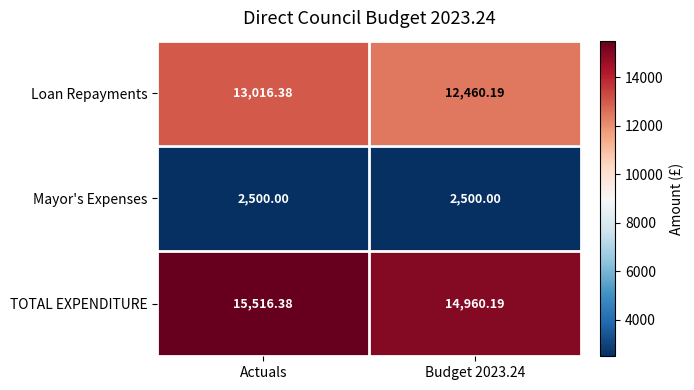

Which category has the highest value across all series?

Actuals